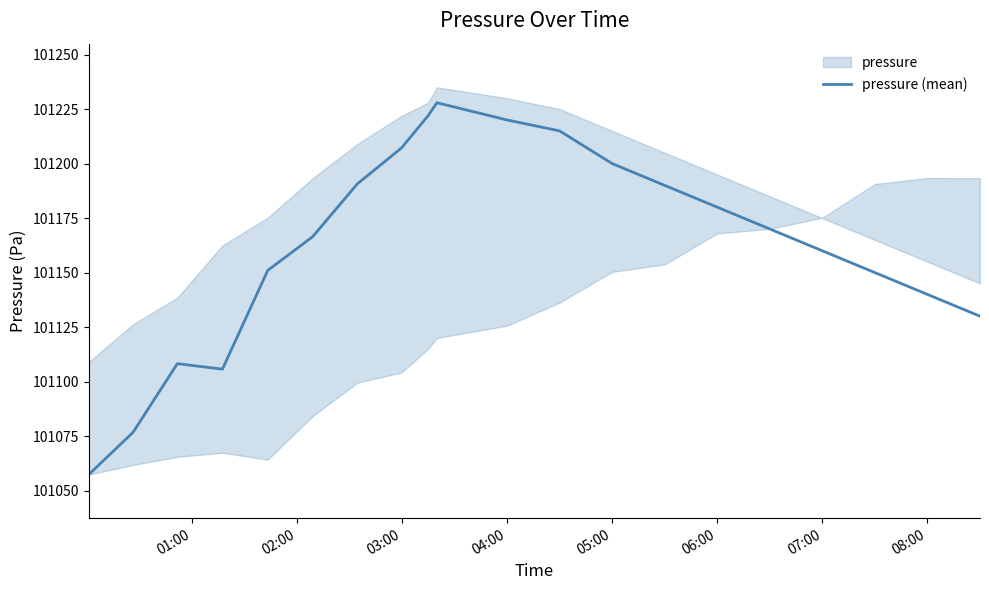

True or false: pressure (mean) has a value of 177273.5 at 08:00.

False